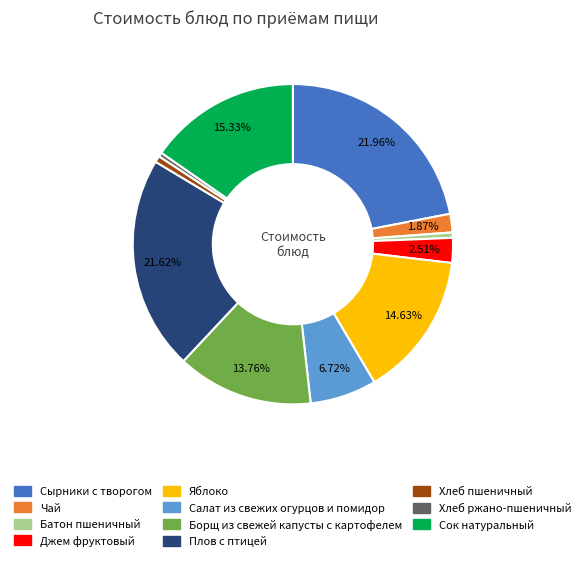

Is the sum of Сырники с творогом and Сок натуральный greater than half?

No